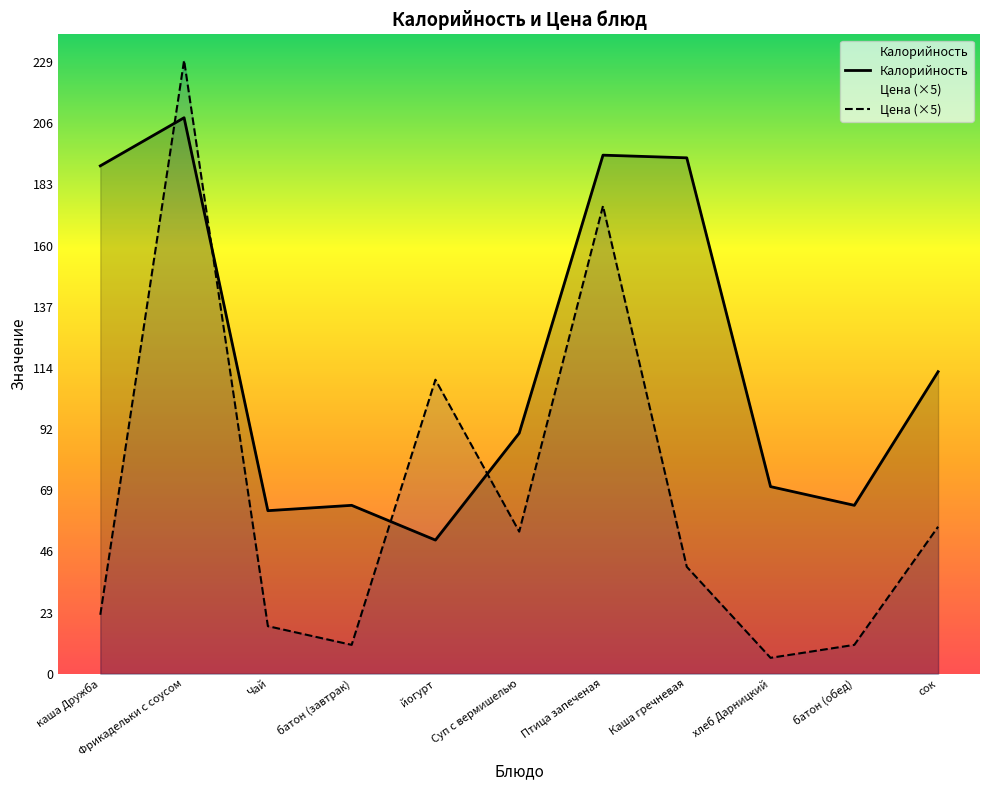

At which label does Цена first exceed 40?

Фрикадельки с соусом